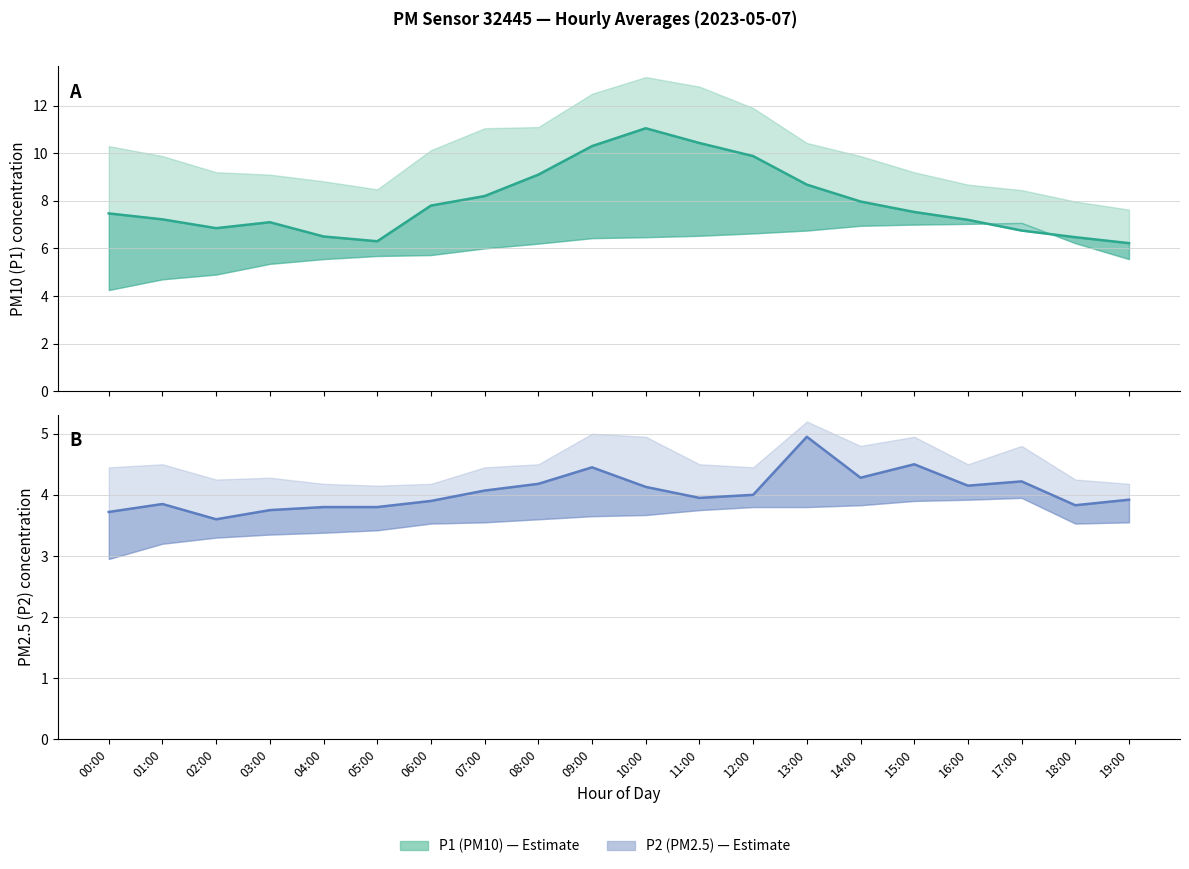

At which category is the sum across all series the highest?

10:00